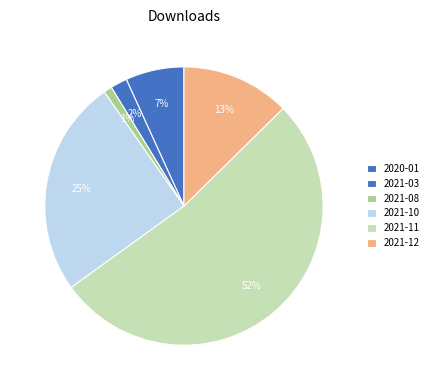

Count the number of slices in the pie.

6